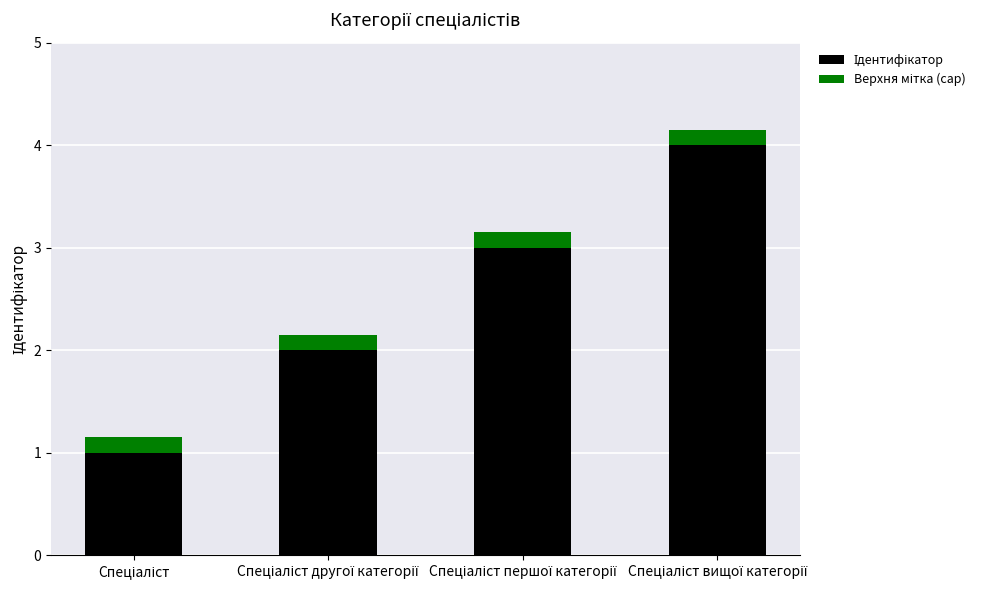

Count the number of categories in the chart.

4